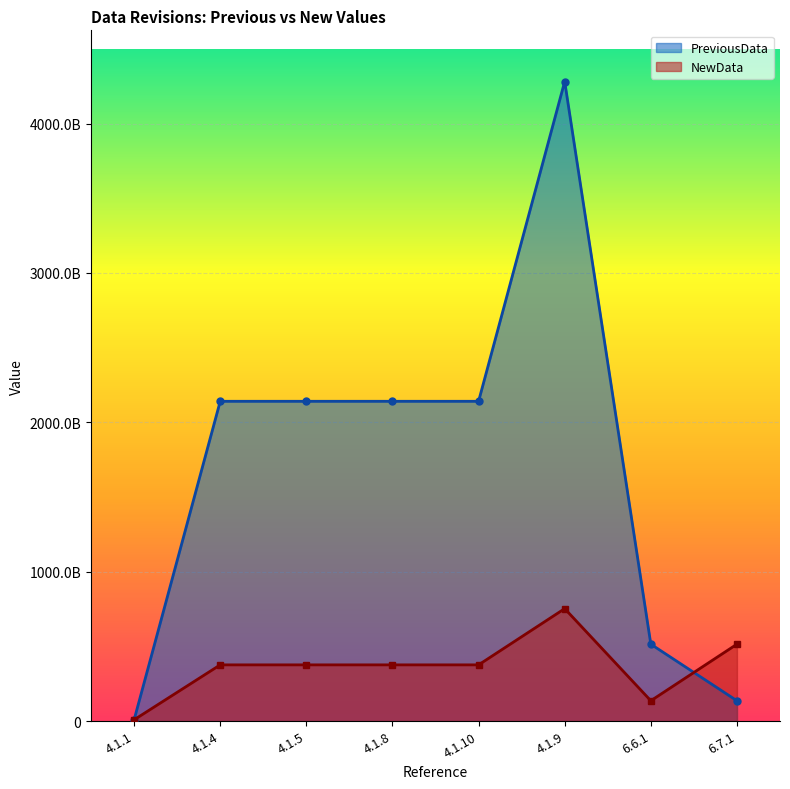

Reading right to left, what are all the values shown in this chart?

PreviousData: 136193955780.7	514831501049.0	4281480000000.0	2140740000000.0	2140740000000.0	2140740000000.0	2140740000000.0	8171749998.0
NewData: 514831501049.0	136193955780.7	752800000000.0	376400000000.0	376400000000.0	376400000000.0	376400000000.0	8632000000.0